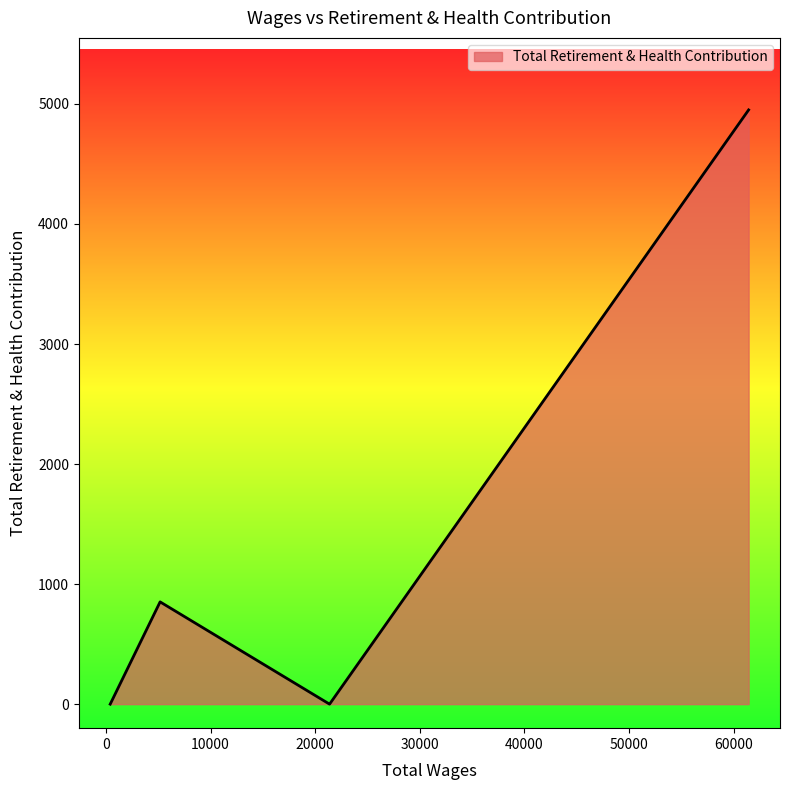

What is the greatest value displayed?

4950